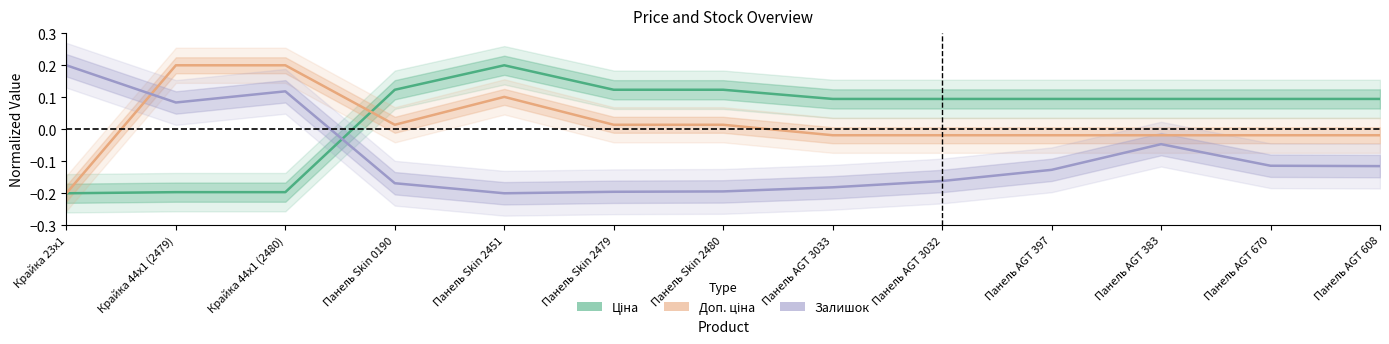

What is the maximum value shown in the chart?

0.2